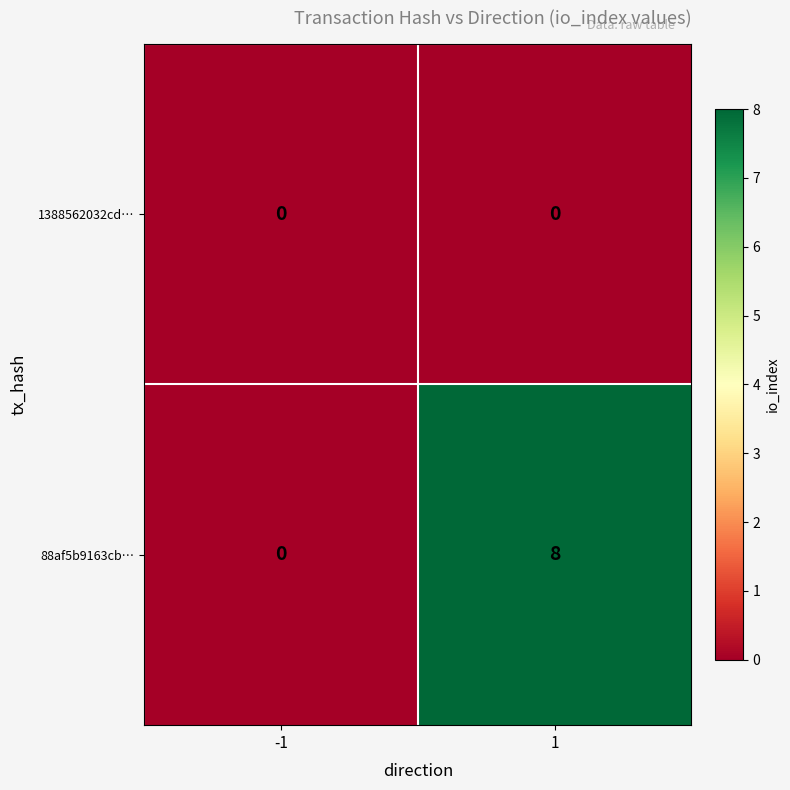

Rank the series by their average value, from lowest to highest.

1388562032cd…, 88af5b9163cb…